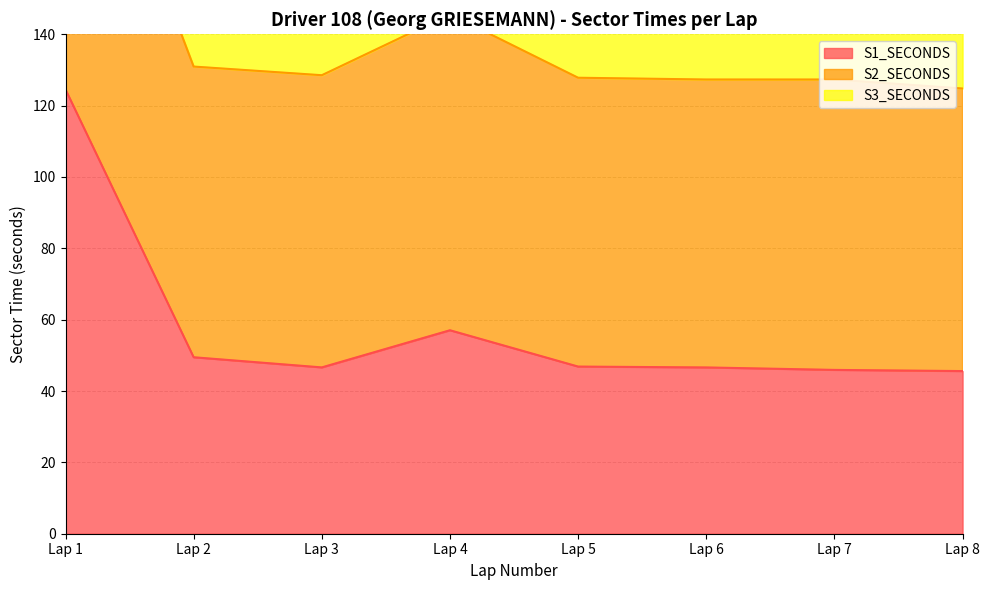

What is the spread (max minus min) of values at Lap 2?

126.6